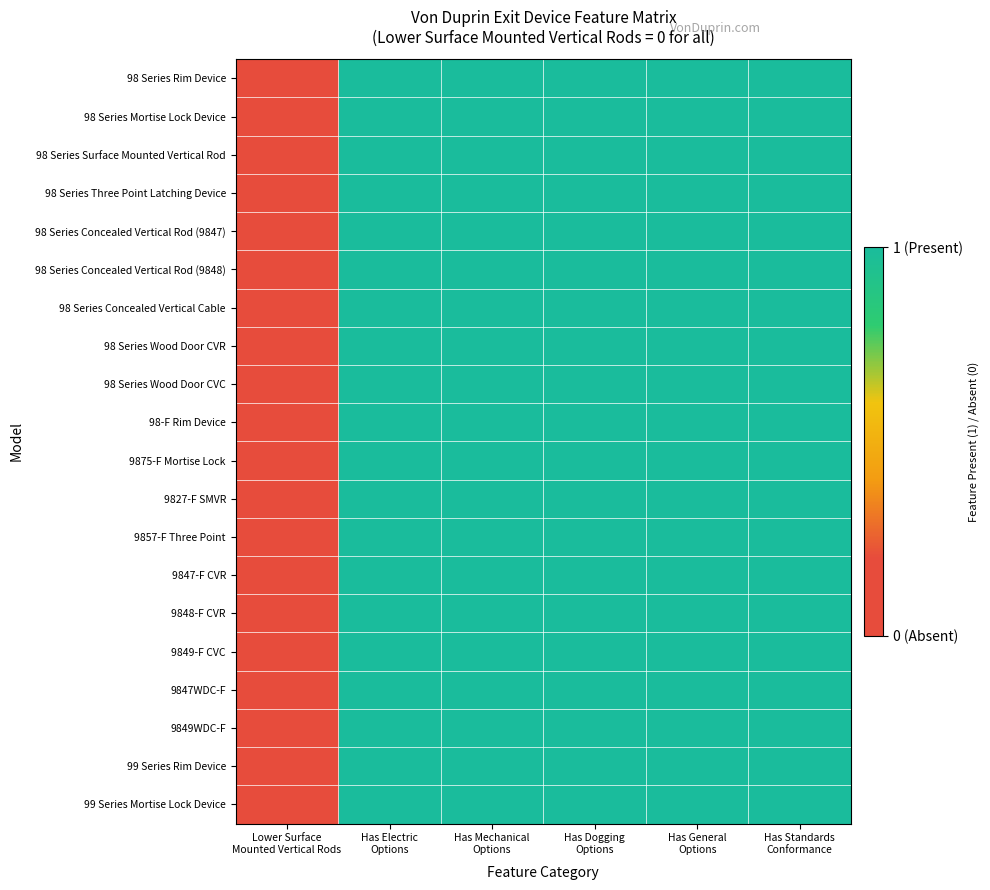

Count the number of data series in this chart.

20